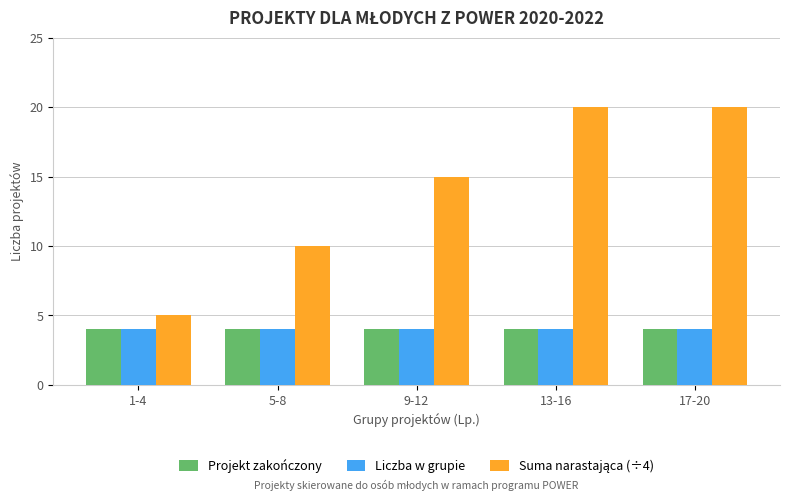

What is the difference between the highest and lowest values at 17-20?

16